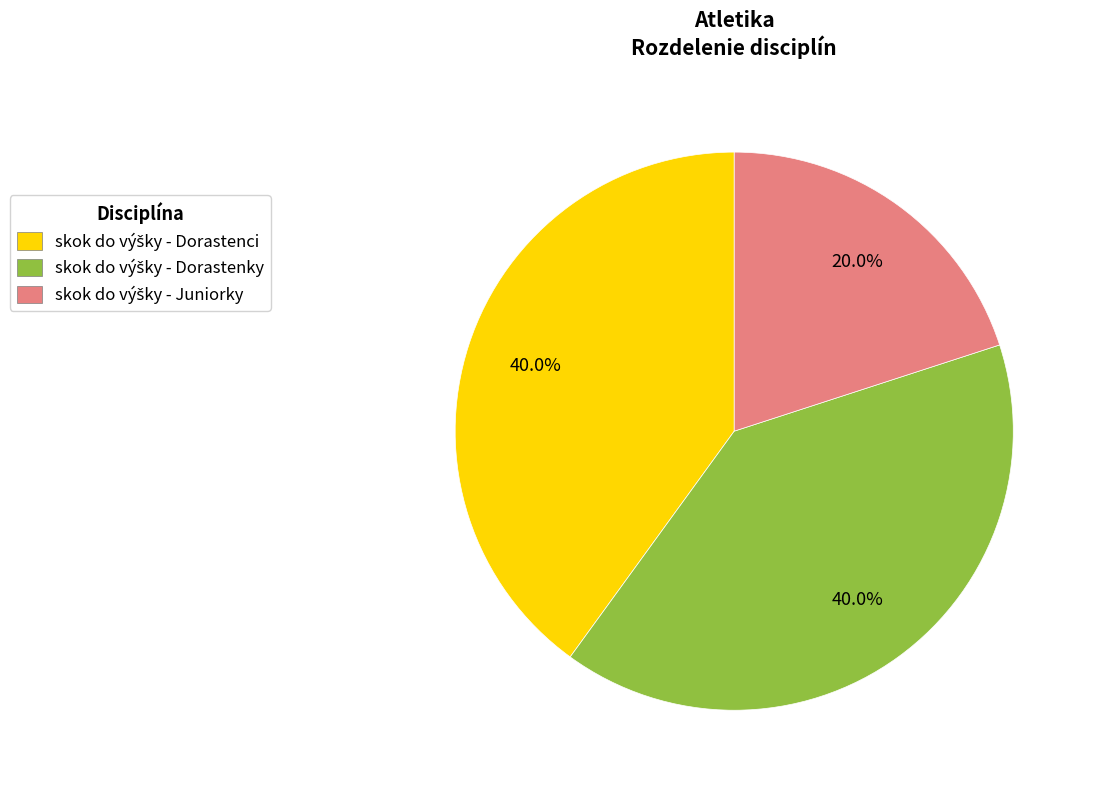

Is there any slice that represents more than half of the pie?

No